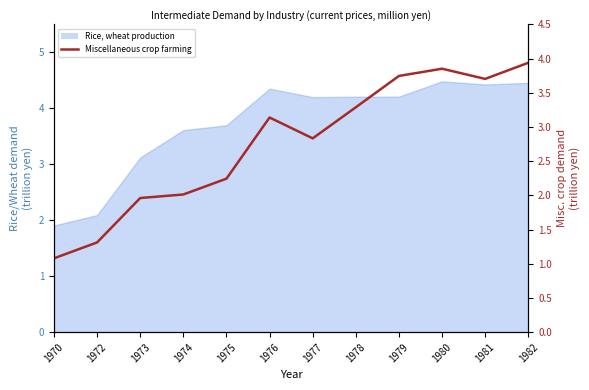

Rank the categories by value from lowest to highest.

1970, 1972, 1973, 1974, 1975, 1977, 1976, 1978, 1981, 1979, 1980, 1982